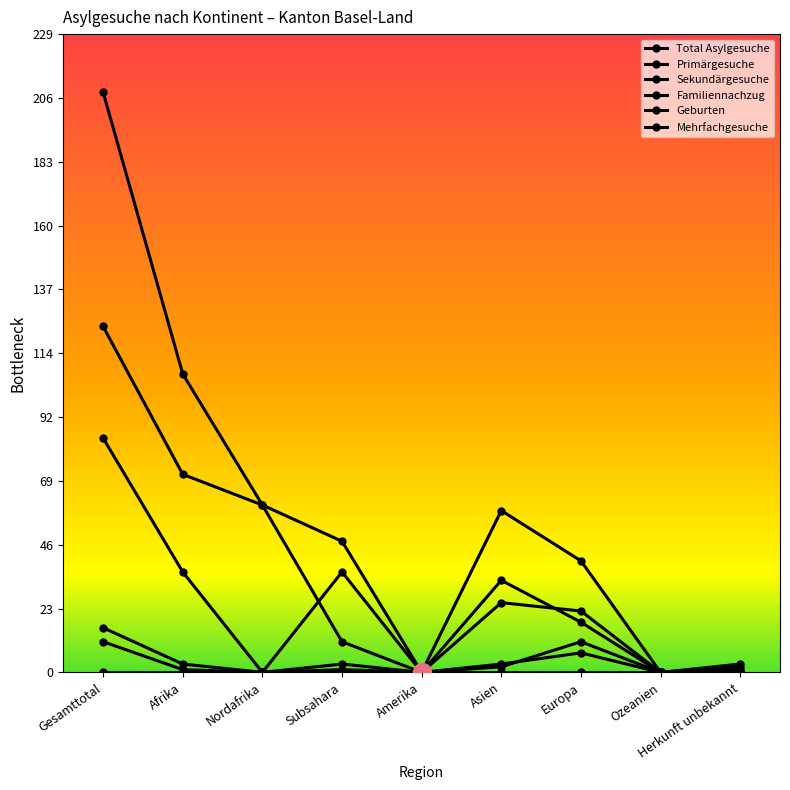

Is the value of Total Asylgesuche at Gesamttotal greater than the value of Mehrfachgesuche at Subsahara?

Yes